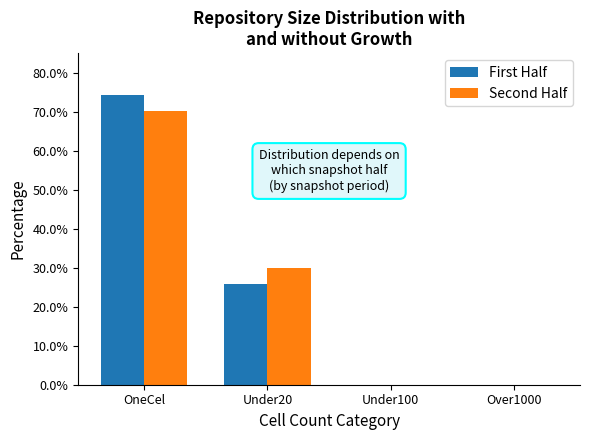

How many values in the First Half series exceed 25?

2